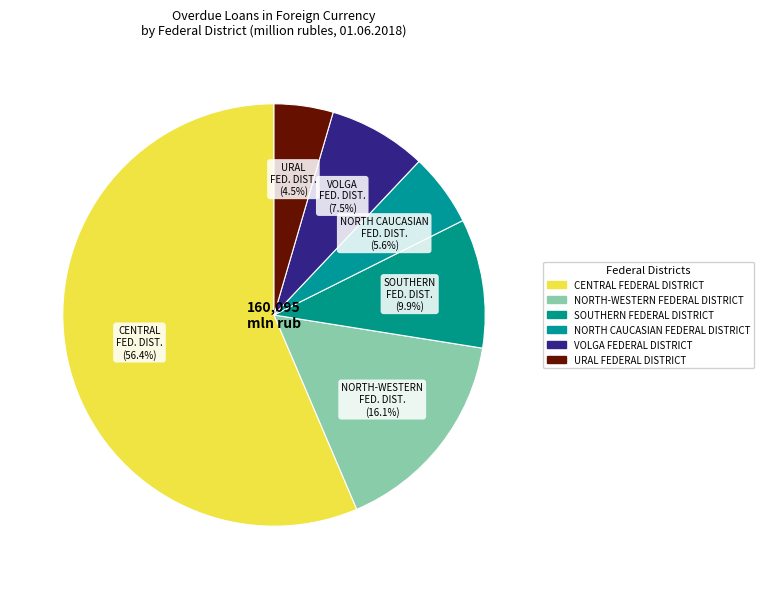

Which slice is the smallest?

URAL FEDERAL DISTRICT